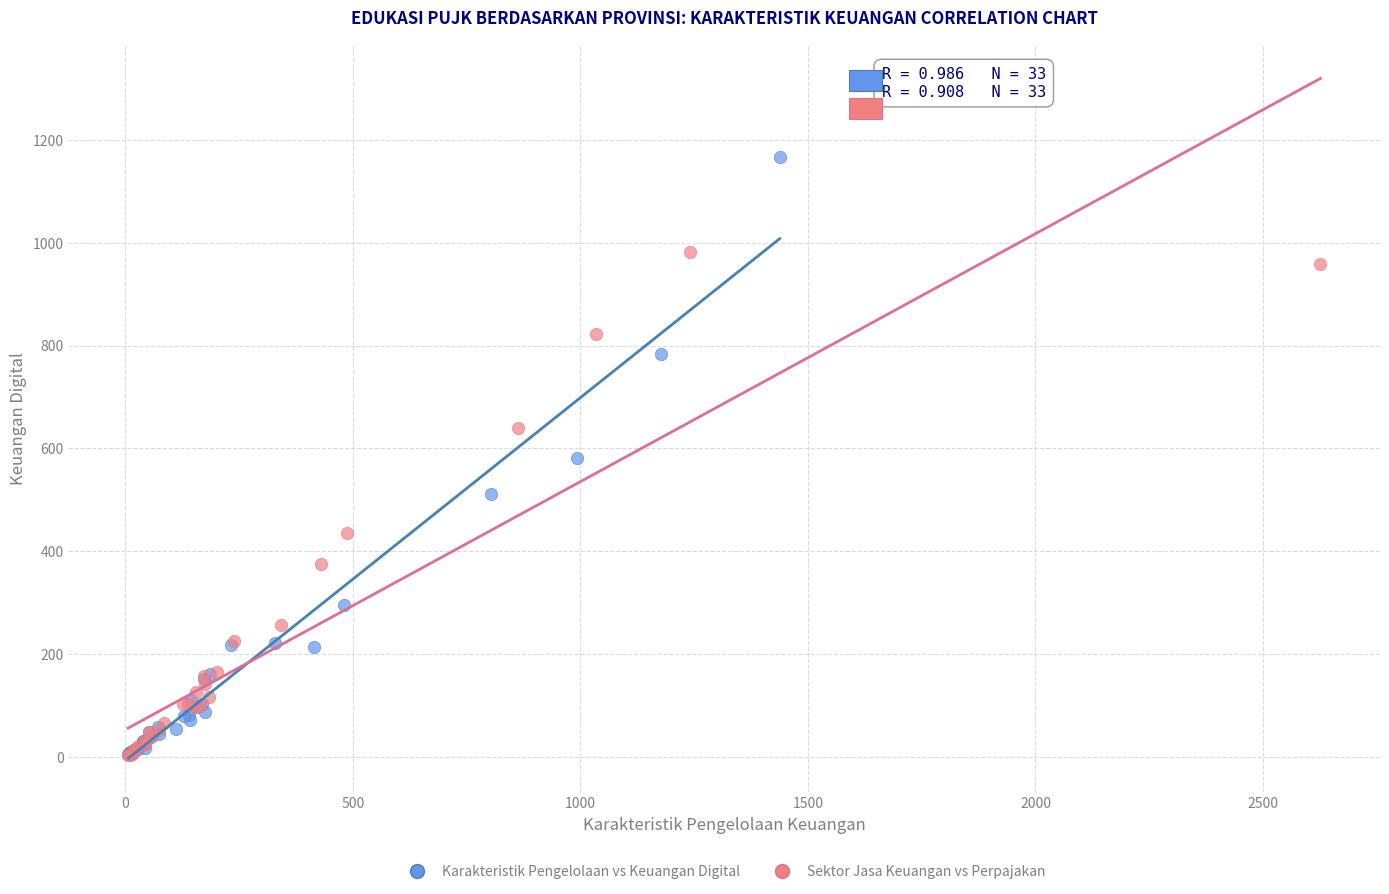

Which series has the largest Y range (max minus min)?

Karakteristik Pengelolaan vs Keuangan Digital